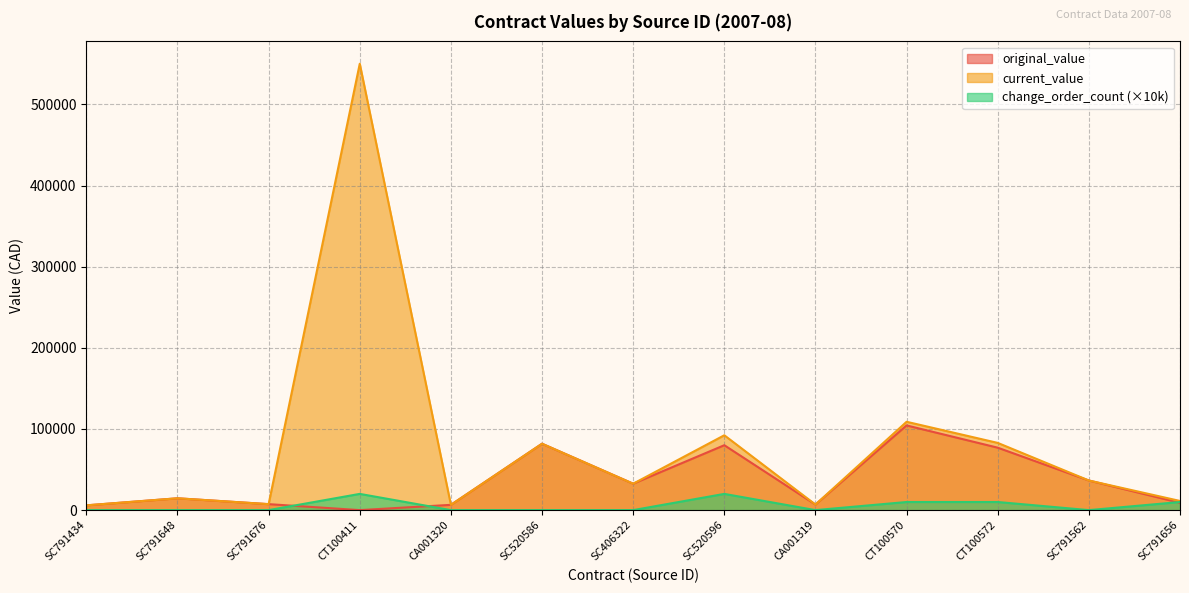

What is the label of the 1st point from the right?

SC791656